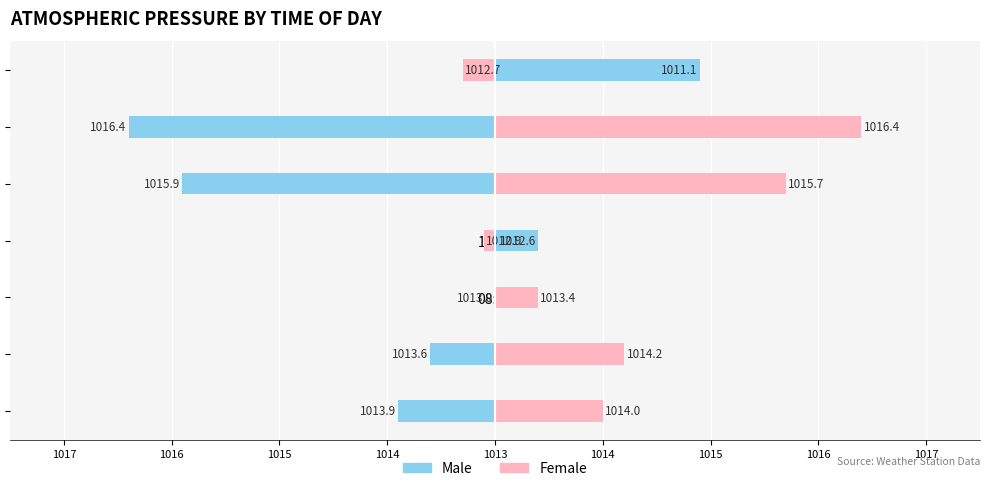

List the series in order of their overall mean, lowest first.

Male, Female